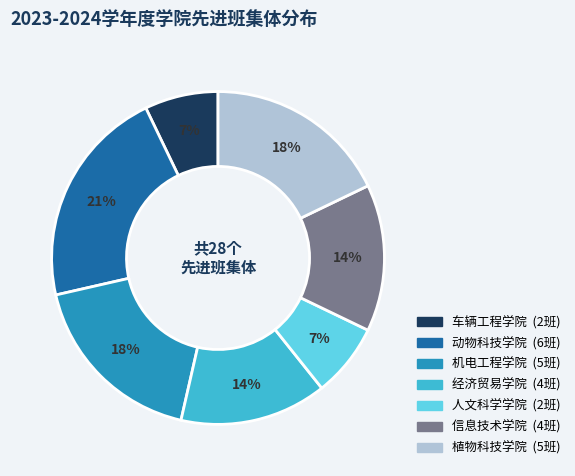

Is 车辆工程学院 the majority of the pie?

No